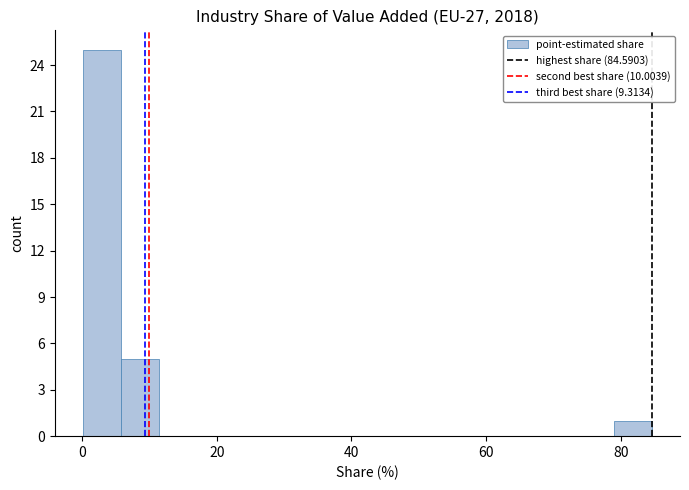

Read against the x-axis, roughly where is the centre of the tallest bar?

2